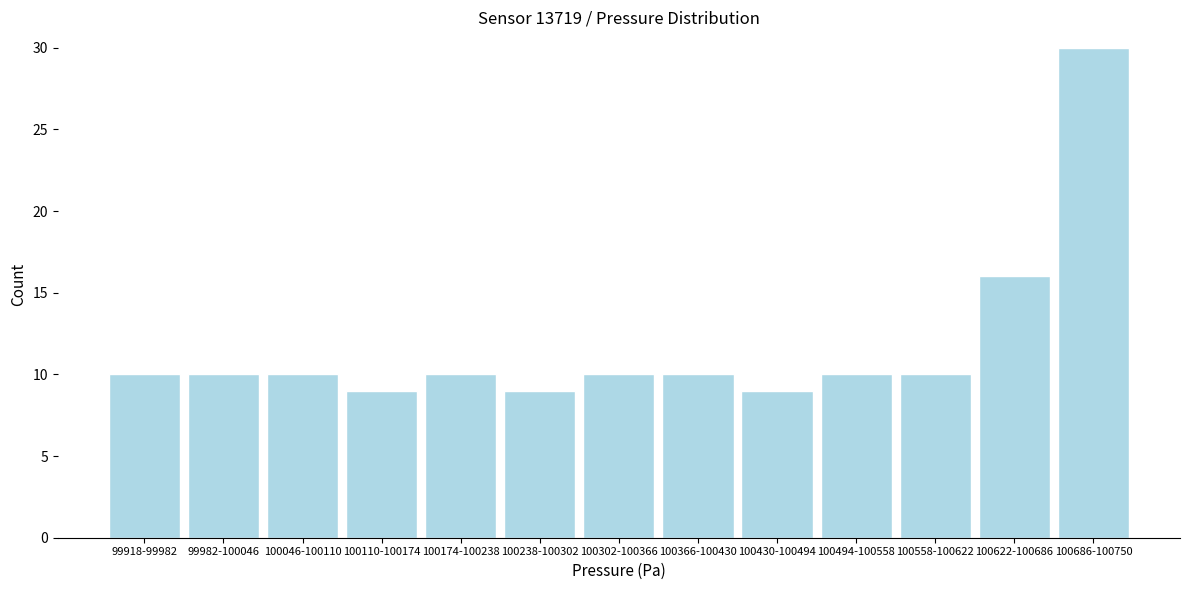

Reading left to right, transcribe all the data shown in this chart.

99918-99982=10	99982-100046=10	100046-100110=10	100110-100174=9	100174-100238=10	100238-100302=9	100302-100366=10	100366-100430=10	100430-100494=9	100494-100558=10	100558-100622=10	100622-100686=16	100686-100750=30